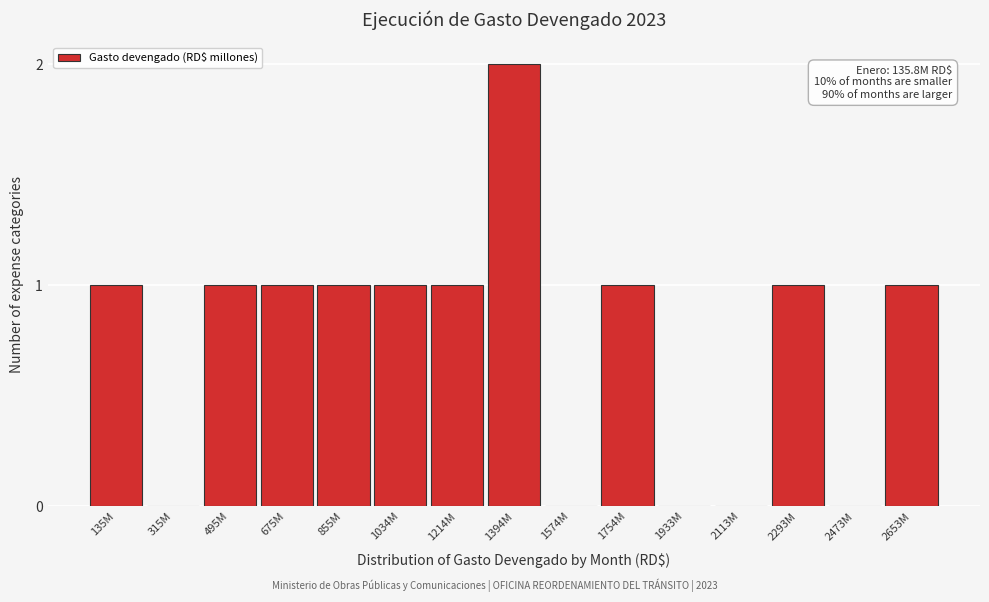

Reading right to left, what are all the values shown in this chart?

2653M=1	2473M=0	2293M=1	2113M=0	1933M=0	1754M=1	1574M=0	1394M=2	1214M=1	1034M=1	855M=1	675M=1	495M=1	315M=0	135M=1